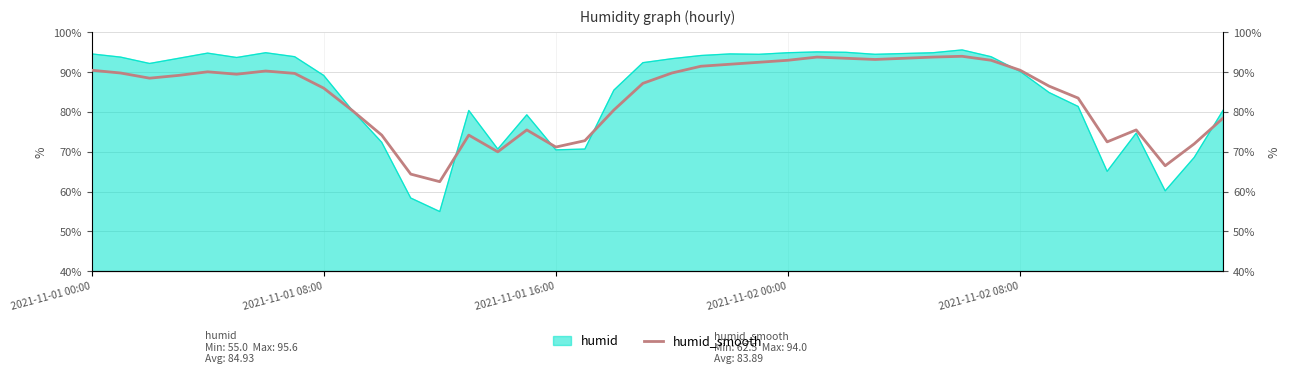

What is the minimum value for humid?

55.0